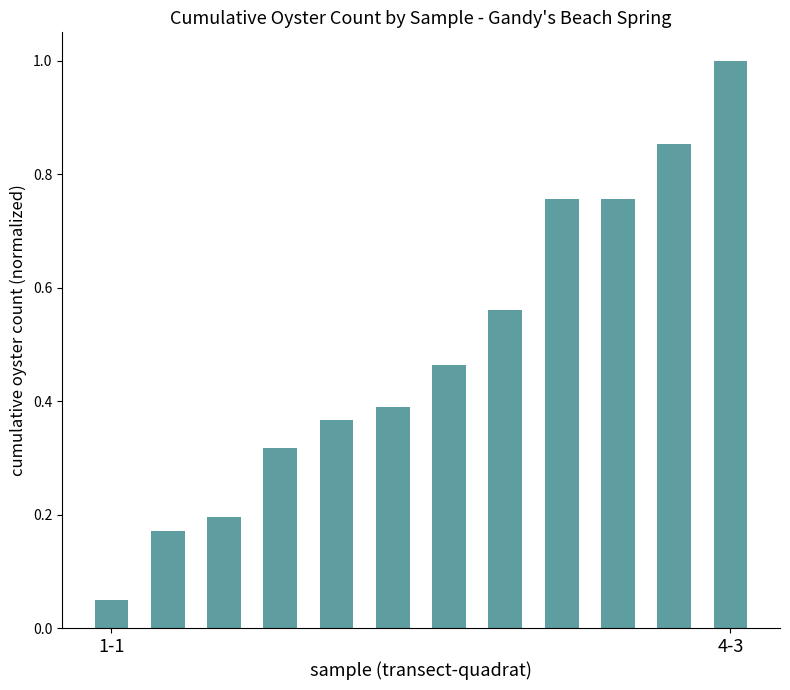

What is the sum of all values?

5.9